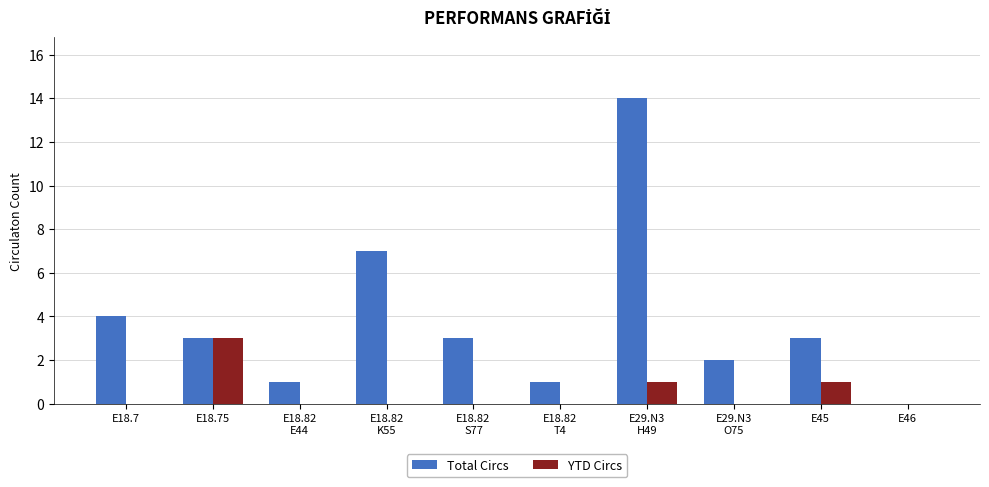

Does the chart contain stacked bars?

No